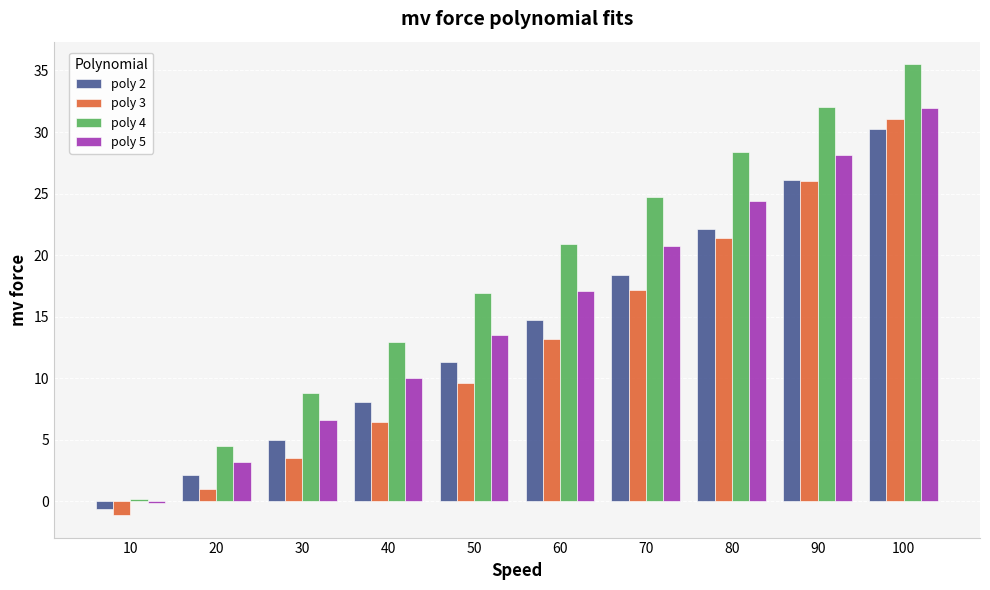

What is the sum of the poly 5 values at 40 and 60?

27.1